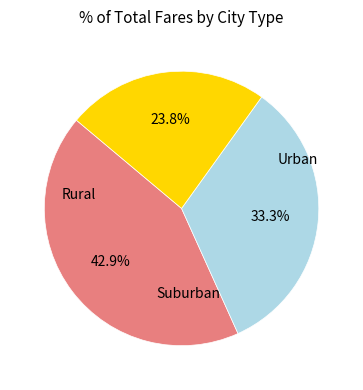

Is there a majority slice in this chart?

No